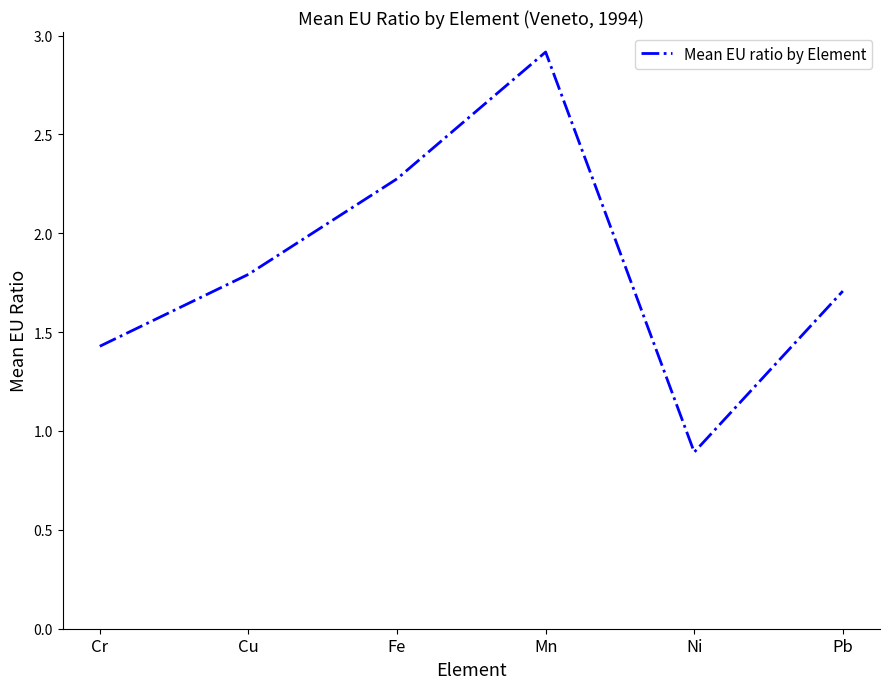

What is the sum of all values?

11.0